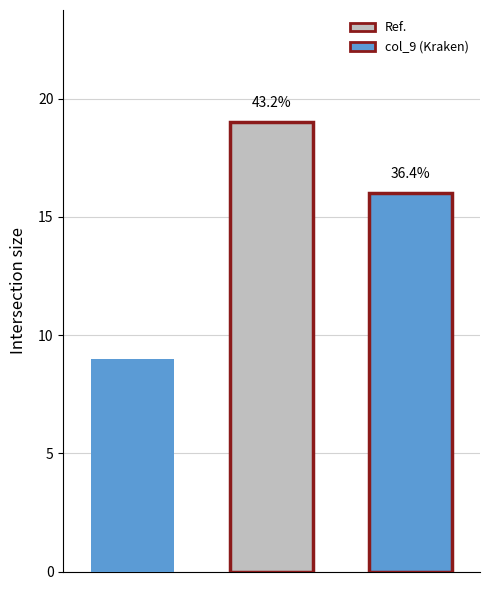

The col_3 series shows 5 at 7. True or false?

False